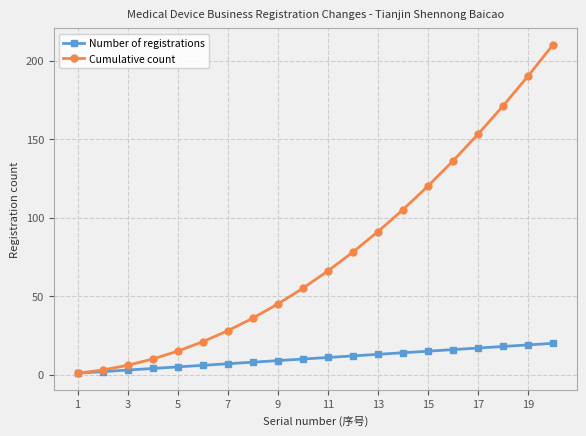

What is the value of the Cumulative count point at the 13th from the left?

91